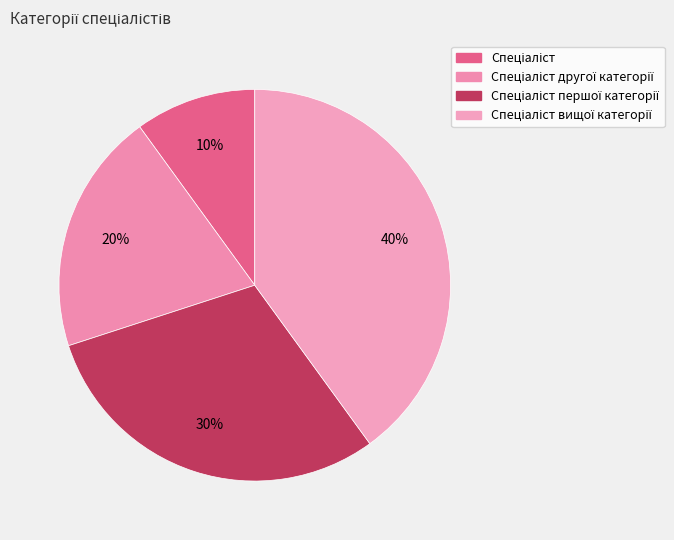

What percentage is the Спеціаліст першої категорії slice, to the nearest percent?

30%